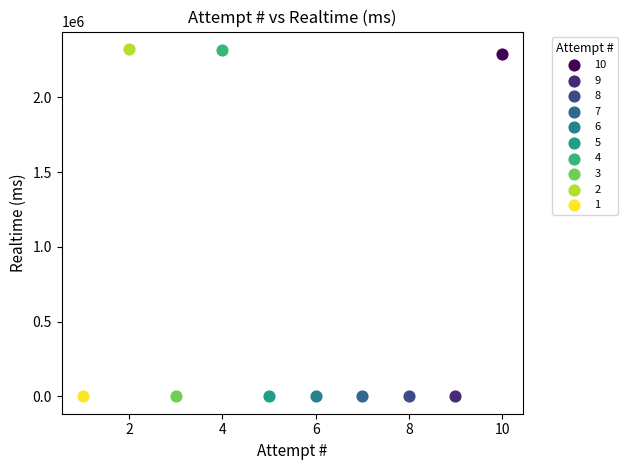

What are all the series names shown in the legend?

10, 9, 8, 7, 6, 5, 4, 3, 2, 1